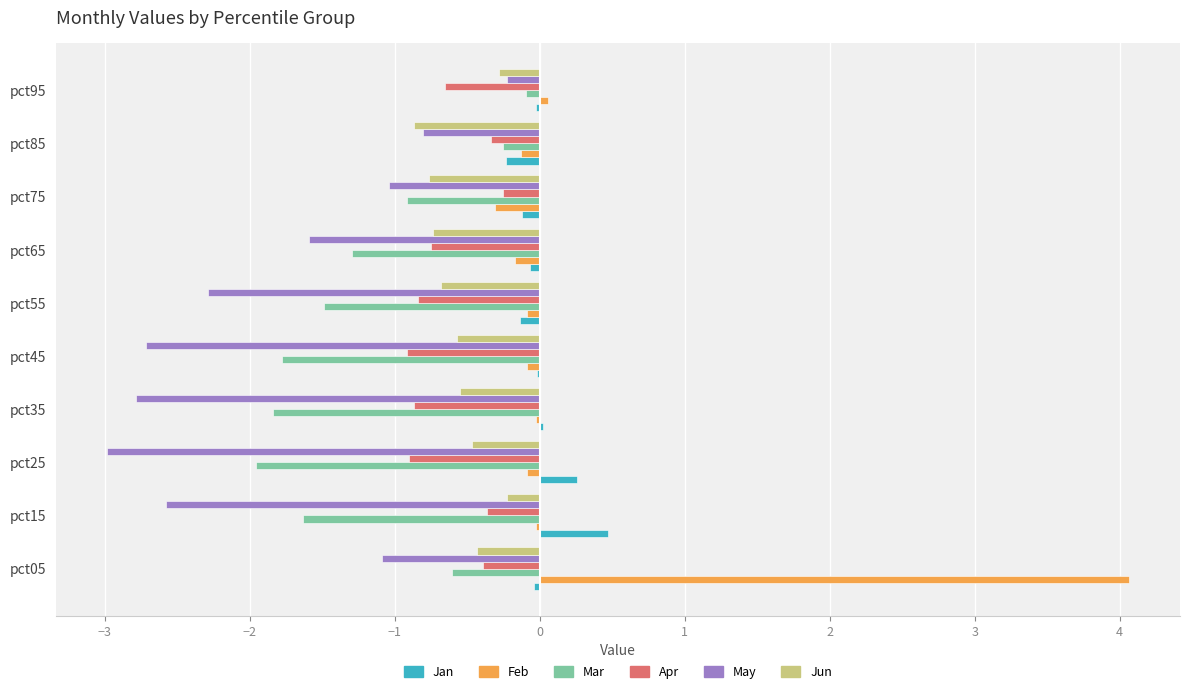

Is the value of Feb at pct05 greater than the value of Jan at pct45?

Yes